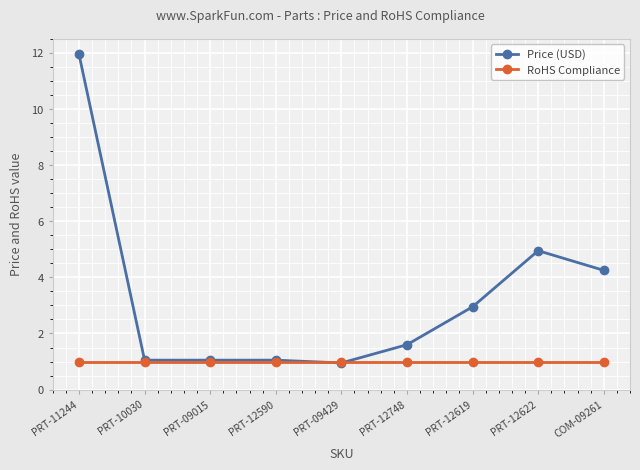

What is the difference between the second highest and second lowest values in the Price (USD) series?

3.9